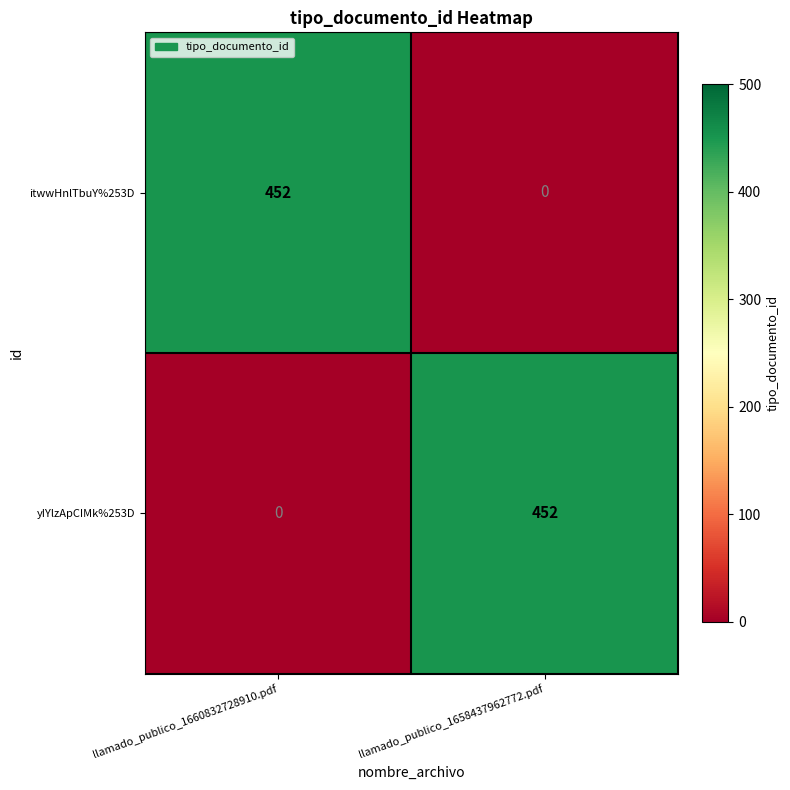

What is the difference between the yIYlzApCIMk%253D values at llamado_publico_1658437962772.pdf and llamado_publico_1660832728910.pdf?

452